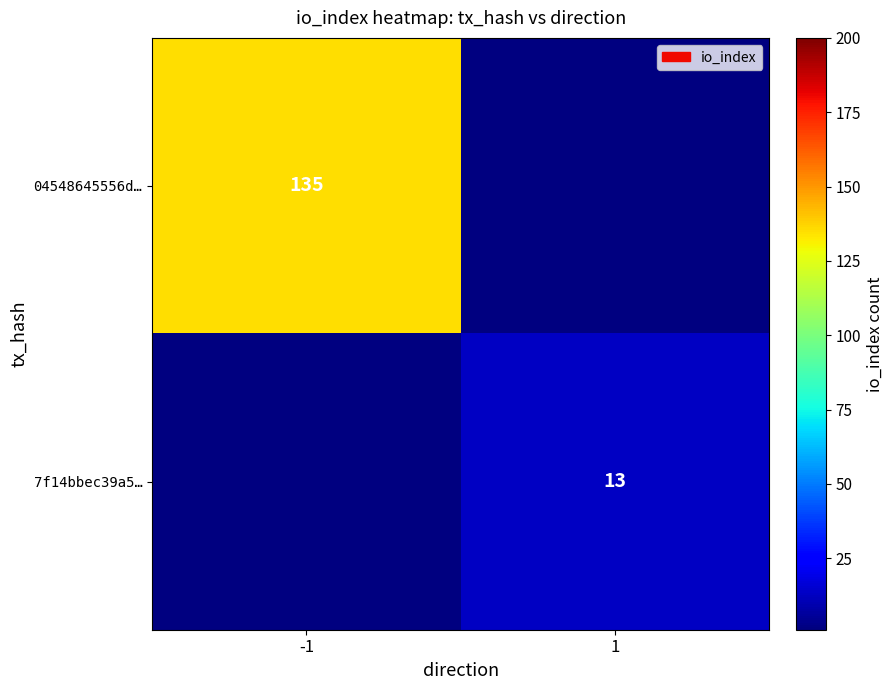

True or false: 04548645556d… has a value of 193 at -1.

False